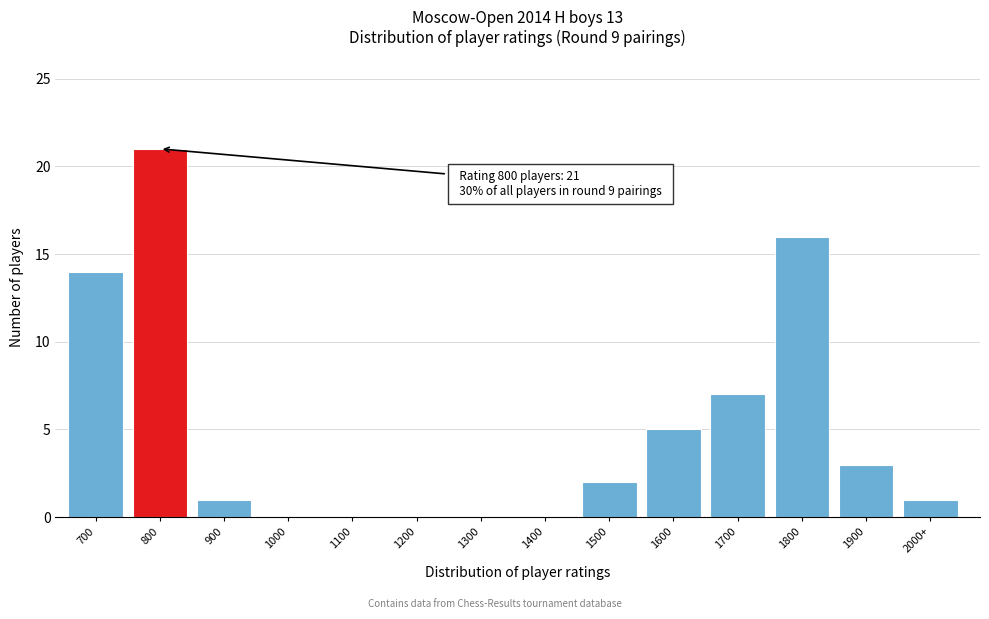

Reading right to left, what are all the values shown in this chart?

2000+=1	1900=3	1800=16	1700=7	1600=5	1500=2	1400=0	1300=0	1200=0	1100=0	1000=0	900=1	800=21	700=14